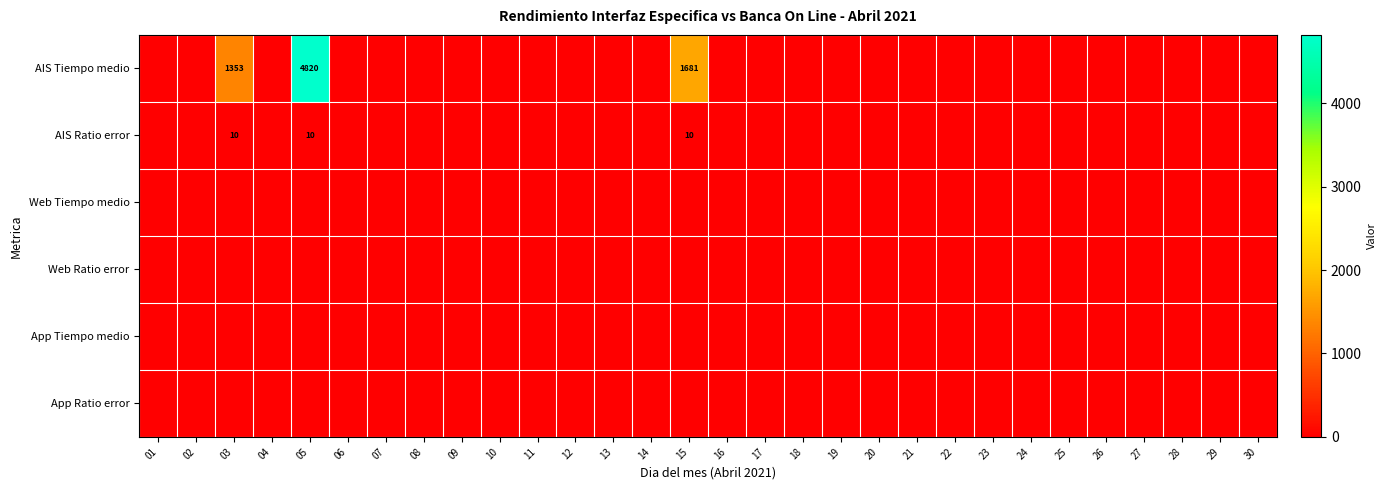

The value of AIS Ratio error at 15 is 14. True or false?

False